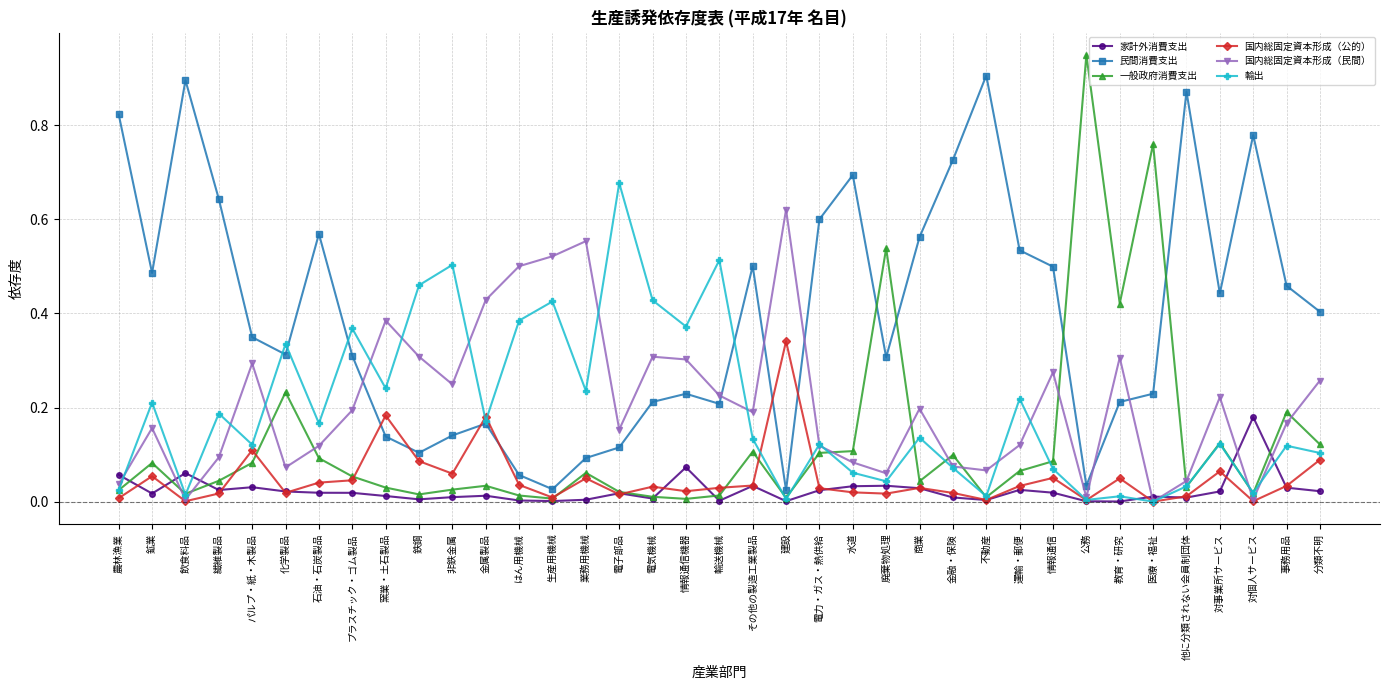

What is the label of the 34th point from the left?

対事業所サービス